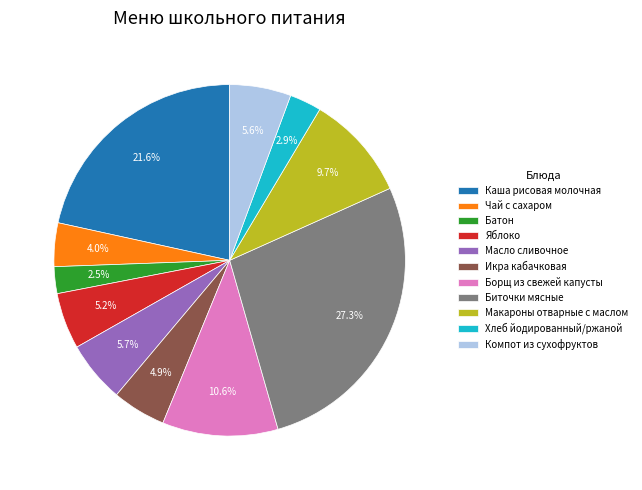

Is the sum of Чай с сахаром and Масло сливочное greater than half?

No